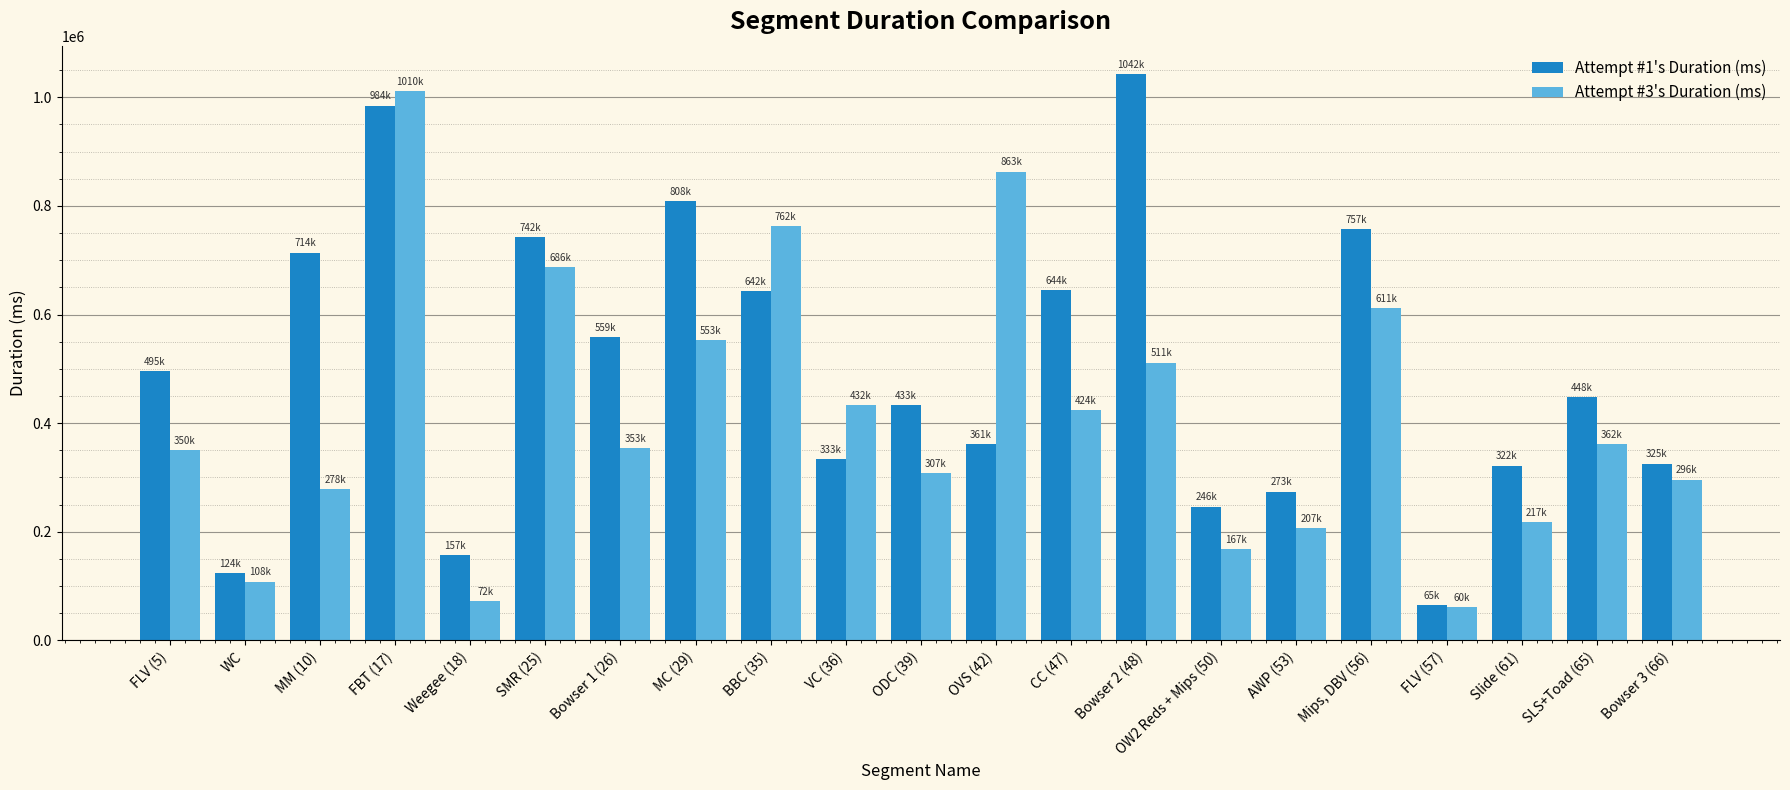

What is the difference between the Attempt #3's Duration (ms) values at FLV (5) and Bowser 1 (26)?

3293